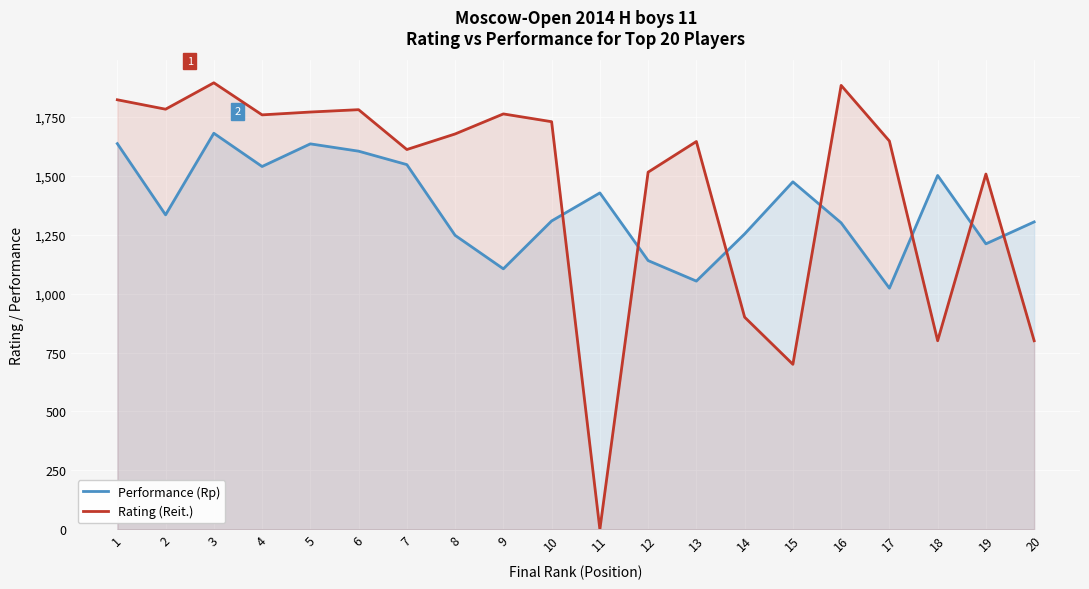

Which has a higher value, 9 or 15?

15